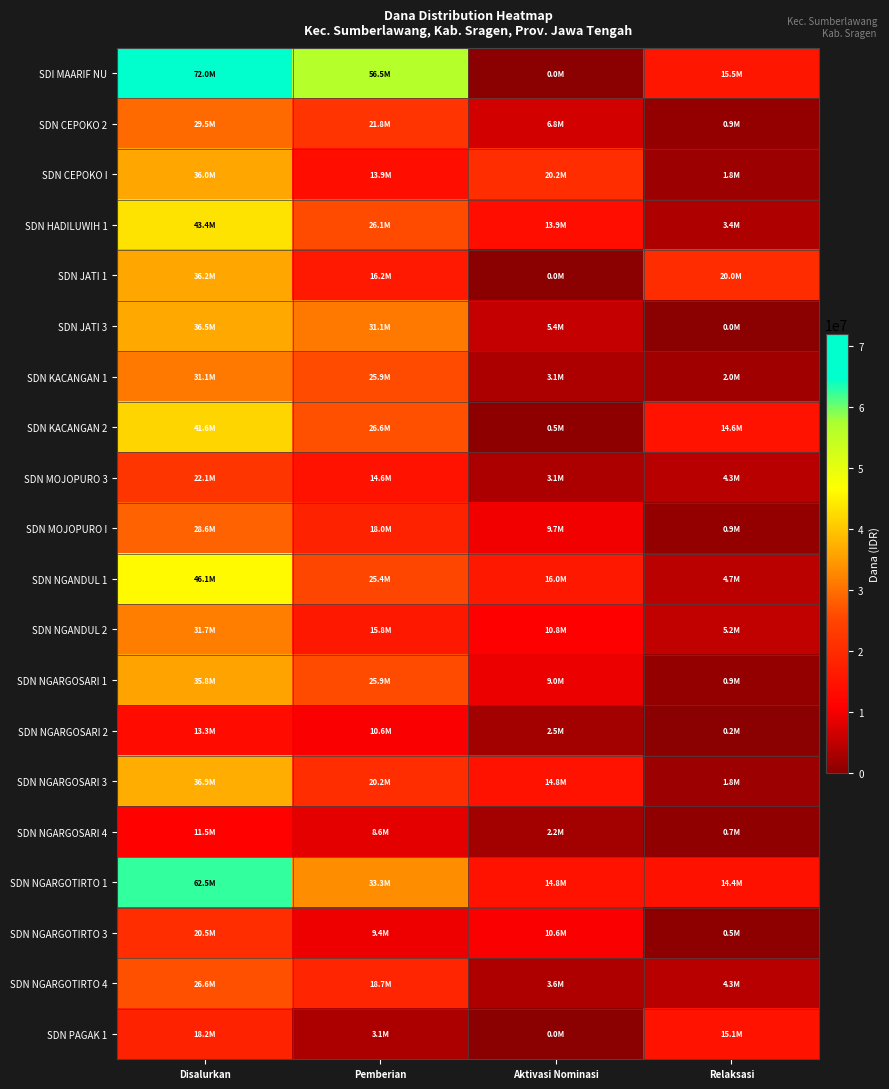

At which category does the chart reach its minimum across all series?

Aktivasi Nominasi